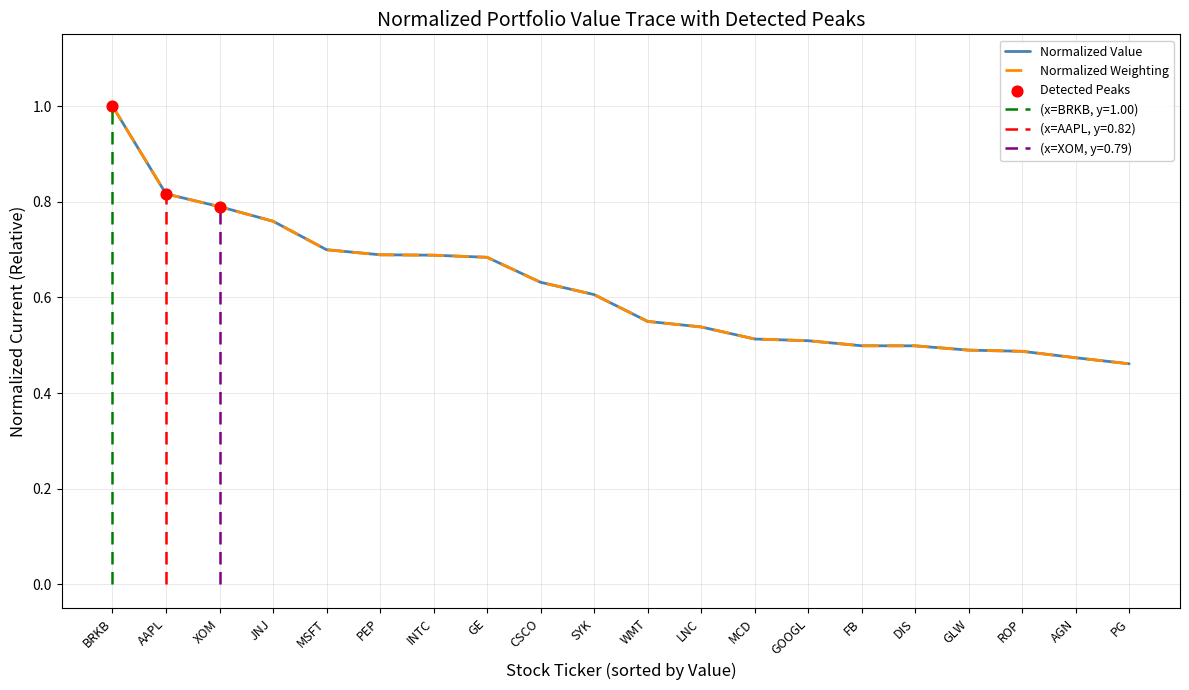

Which series contains the highest Y value?

Value